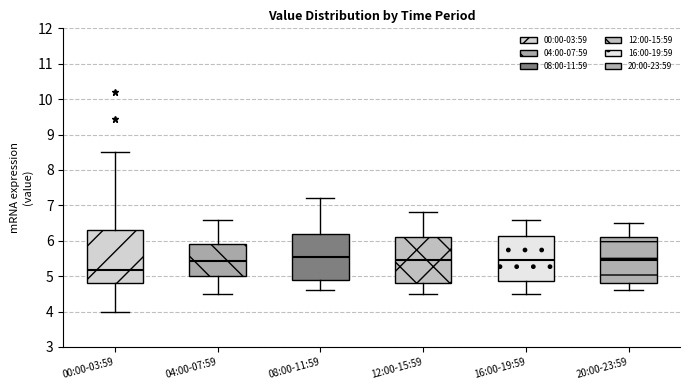

Reading left to right, read every box against the y-axis: the position of its median line, the range the box covers, and the ends of its whiskers. The values are not printed on the chart, so give them approximately, as read against the axis.

00:00-03:59: median 5.2, box 4.8 to 6.3, whiskers 4.0 to 8.5
04:00-07:59: median 5.4, box 5.0 to 5.9, whiskers 4.5 to 6.6
08:00-11:59: median 5.6, box 4.9 to 6.2, whiskers 4.6 to 7.2
12:00-15:59: median 5.5, box 4.8 to 6.1, whiskers 4.5 to 6.8
16:00-19:59: median 5.5, box 4.9 to 6.1, whiskers 4.5 to 6.6
20:00-23:59: median 5.5, box 4.8 to 6.1, whiskers 4.6 to 6.5